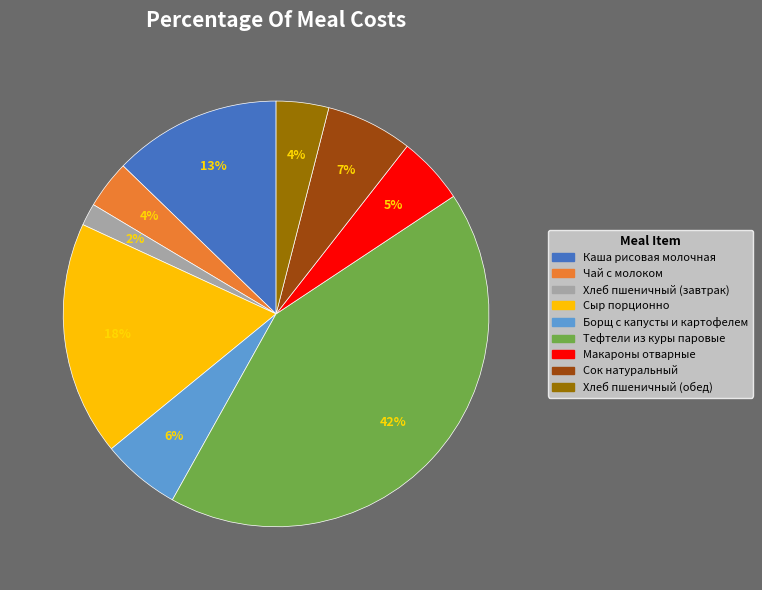

Which slice is the smallest?

Хлеб пшеничный (завтрак)